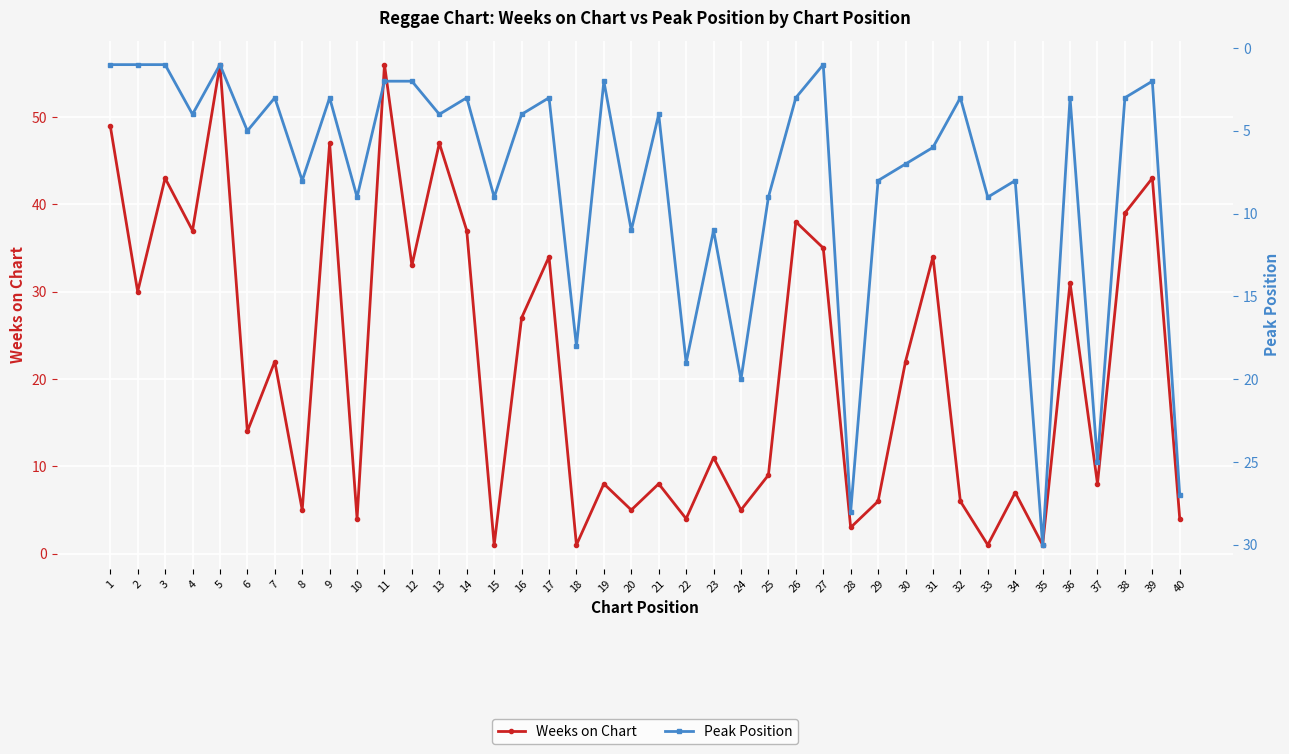

What is the sum of all Weeks on Chart values?

871